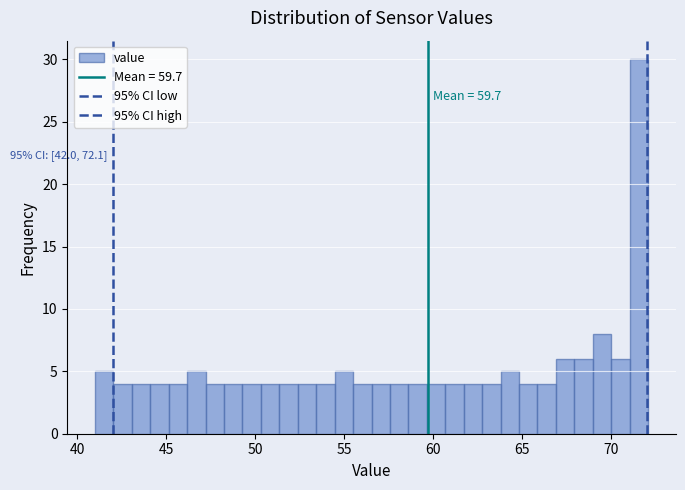

Around what value on the x-axis is the tallest bar? Give the approximate position of its centre, as read against the axis.

71.5